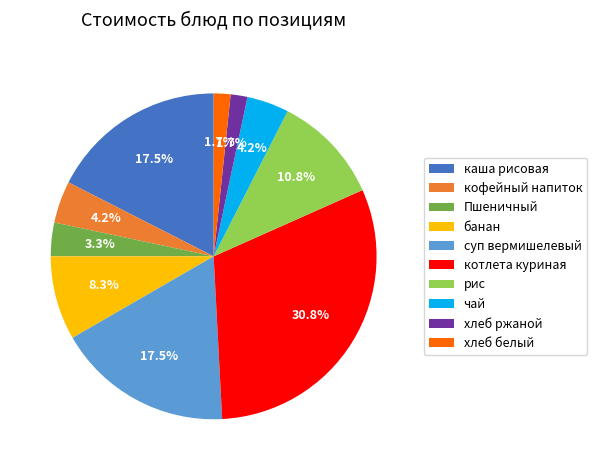

To the nearest percent, what portion does Пшеничный represent?

3%